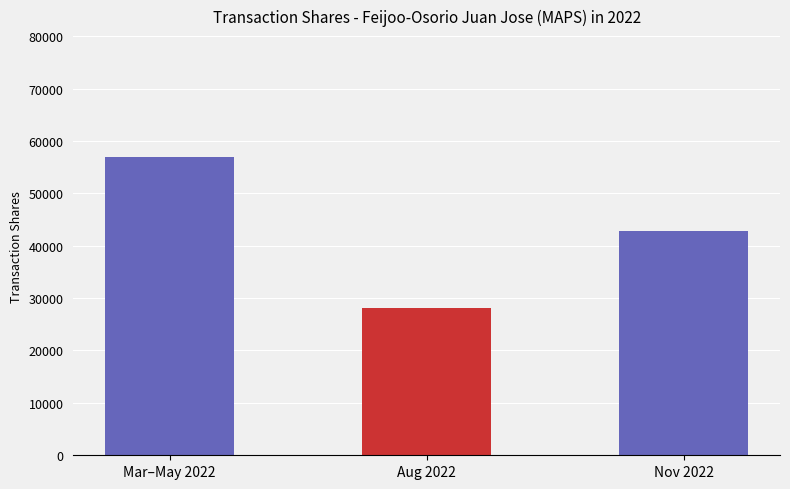

What is the change in value from Aug 2022 to Nov 2022?

+14539